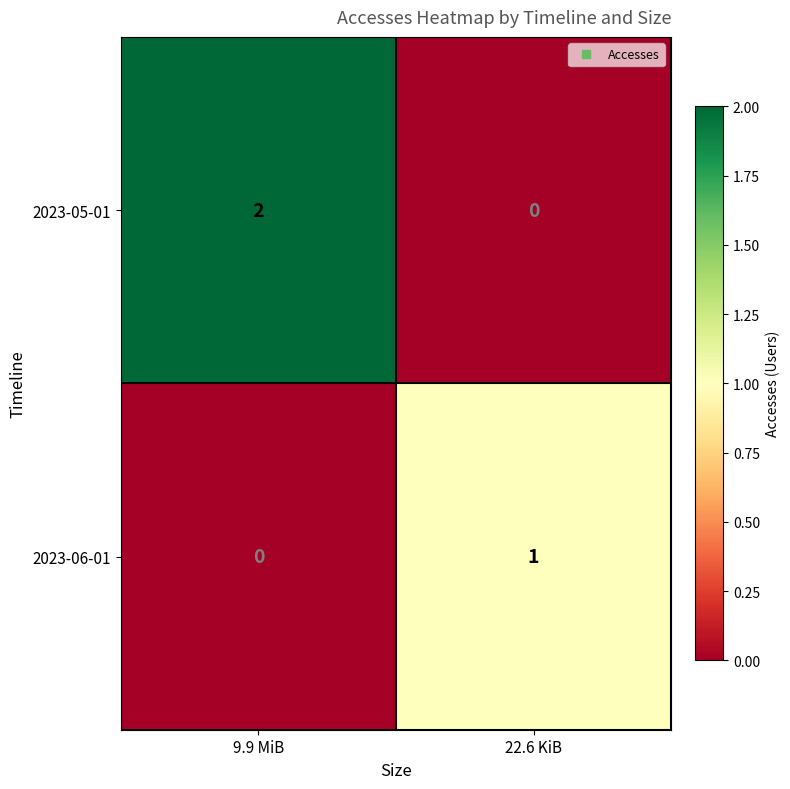

List the labels in order of 2023-06-01 value, smallest first.

9.9 MiB, 22.6 KiB